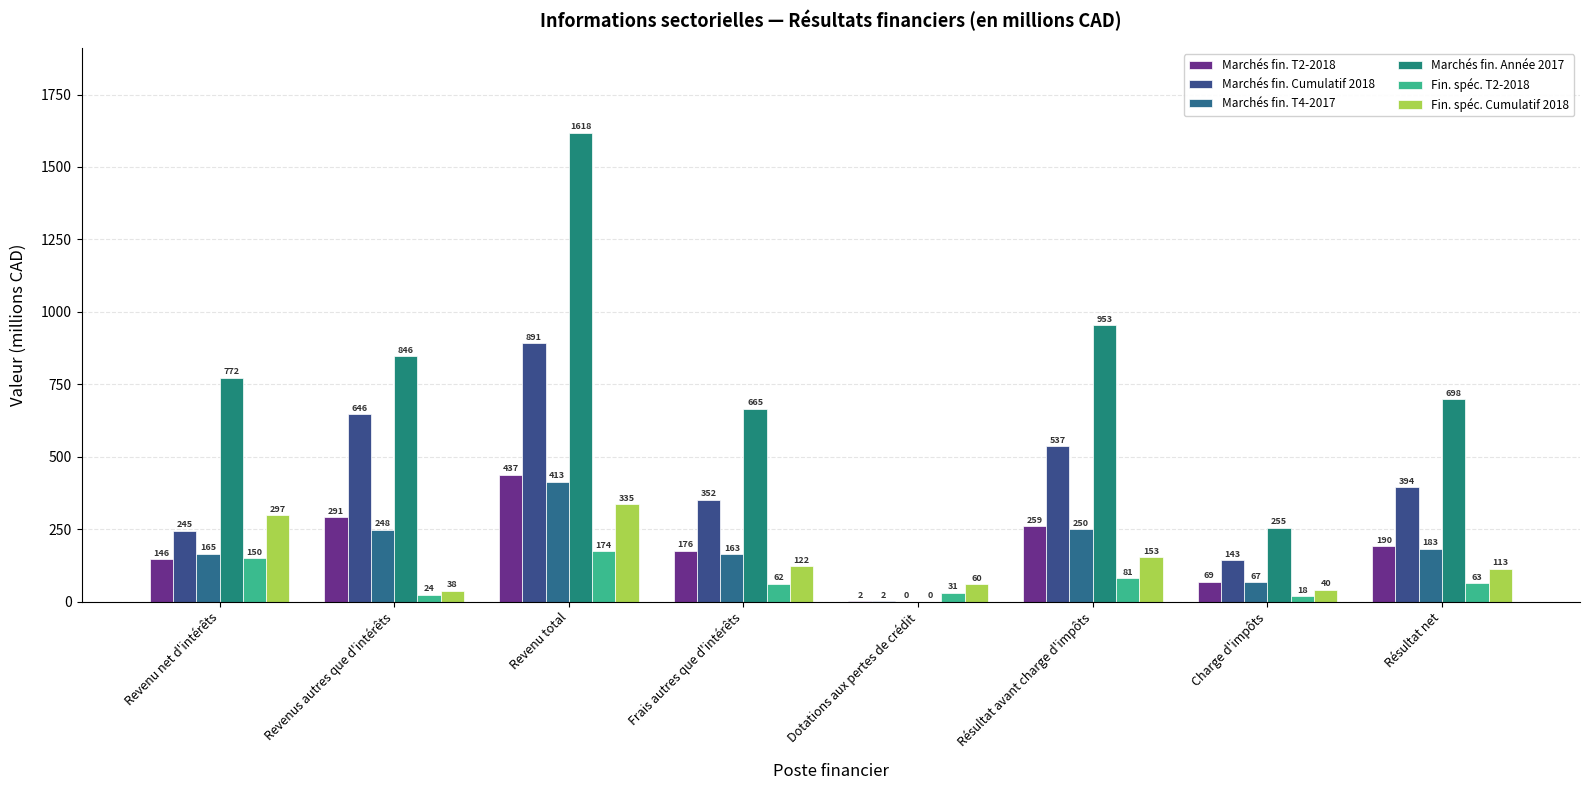

Are the bars horizontal?

No